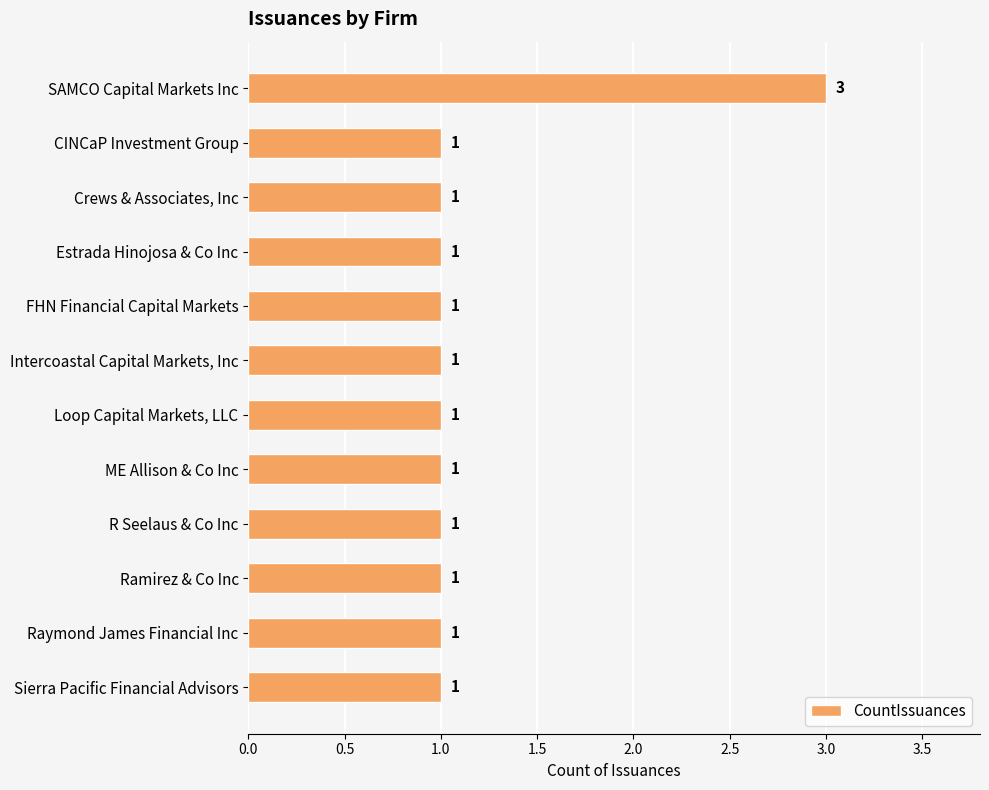

The chart shows a value of 0 at Intercoastal Capital Markets, Inc. True or false?

False